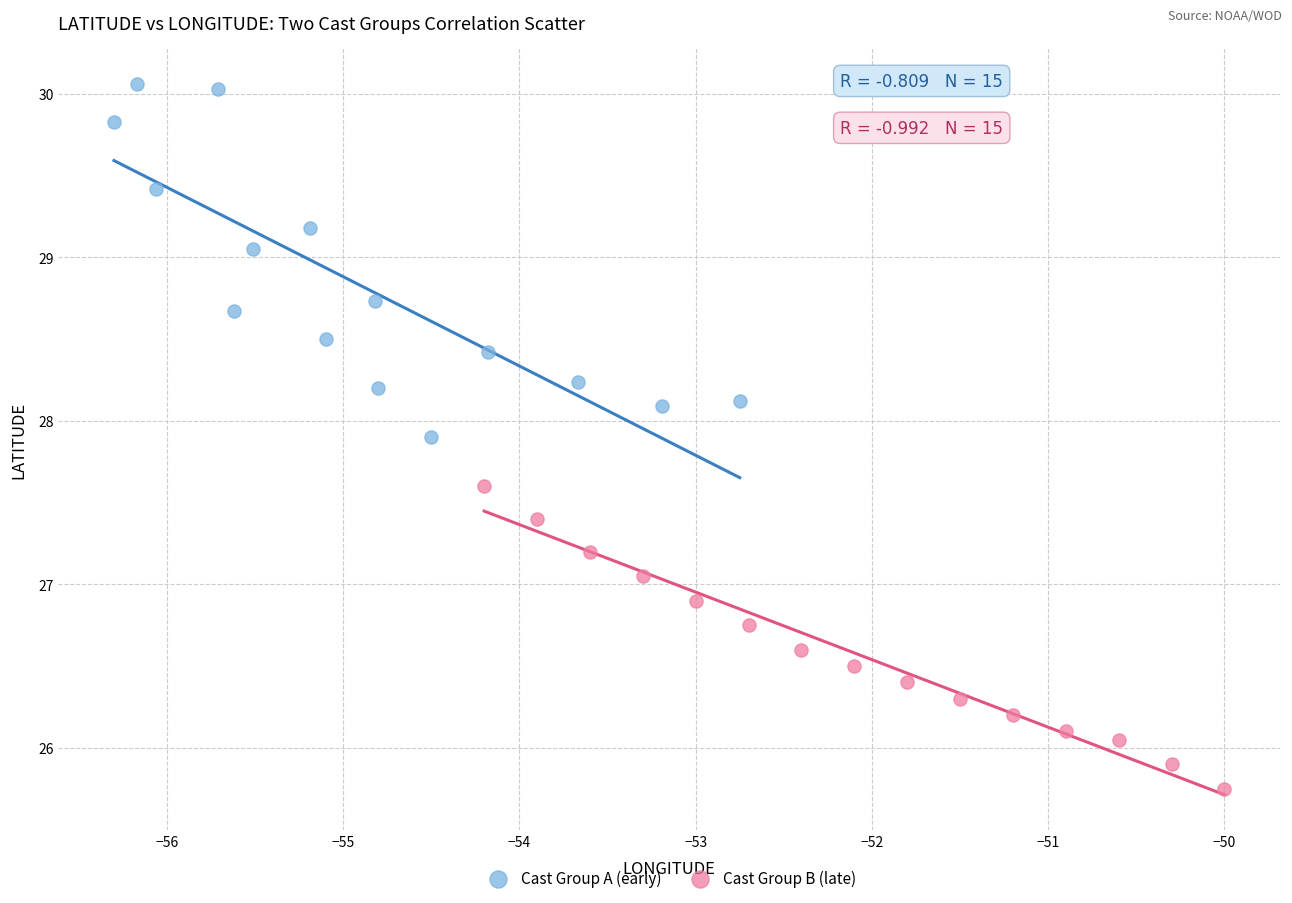

Which series has the widest spread of Y values?

Cast Group A (early)